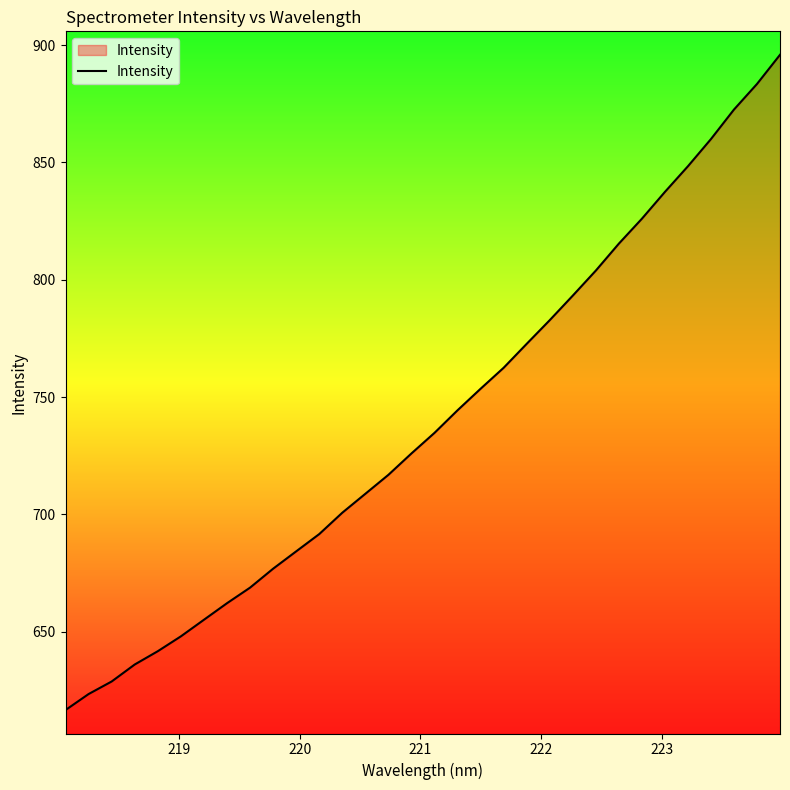

What is the minimum value shown in the chart?

616.6